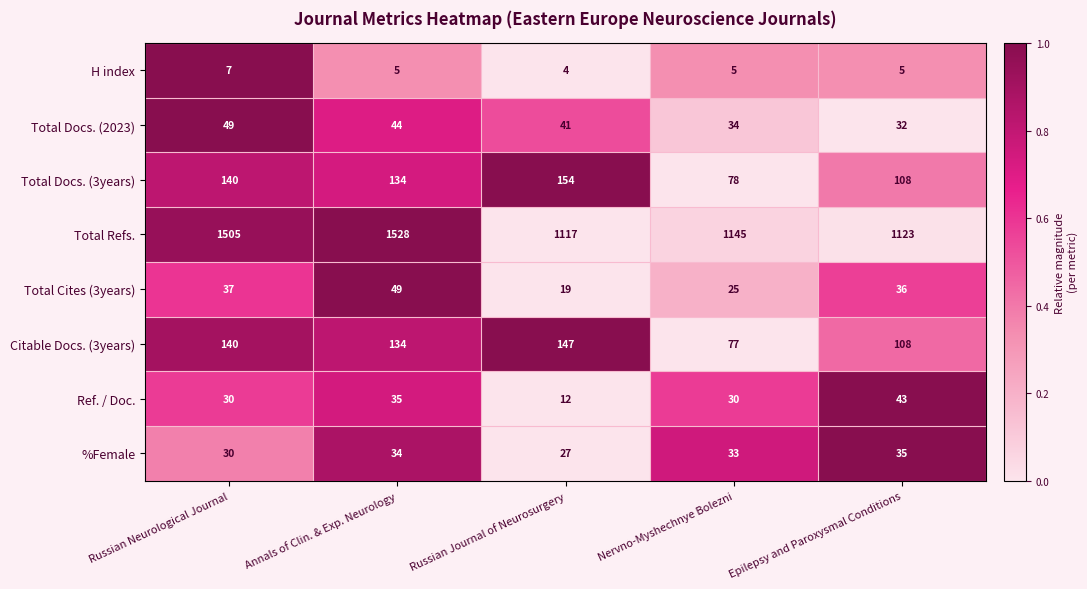

What is the minimum value for Total Cites (3years)?

19